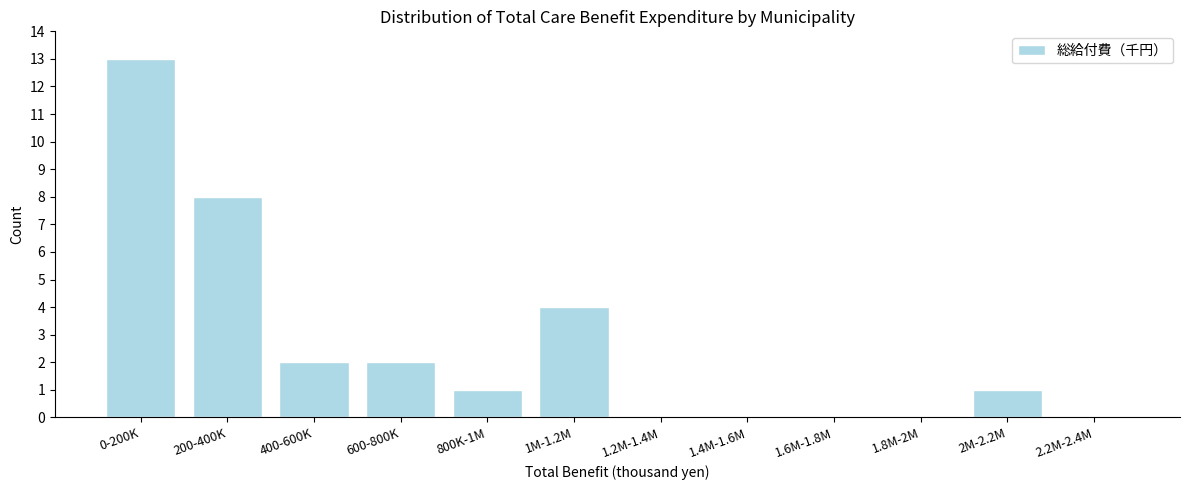

Reading left to right, transcribe all the data shown in this chart.

0-200K=13	200-400K=8	400-600K=2	600-800K=2	800K-1M=1	1M-1.2M=4	1.2M-1.4M=0	1.4M-1.6M=0	1.6M-1.8M=0	1.8M-2M=0	2M-2.2M=1	2.2M-2.4M=0